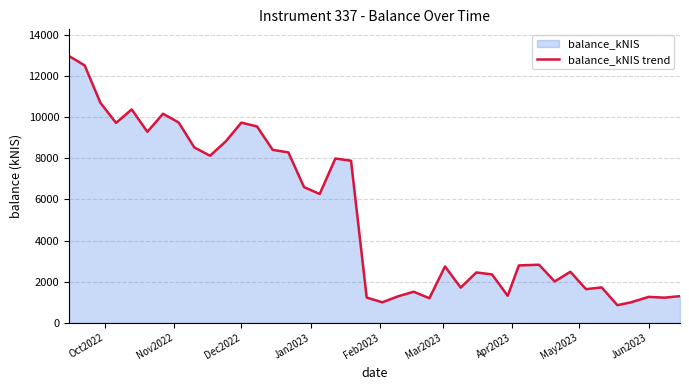

What is the difference between the maximum and minimum values?

12106.7